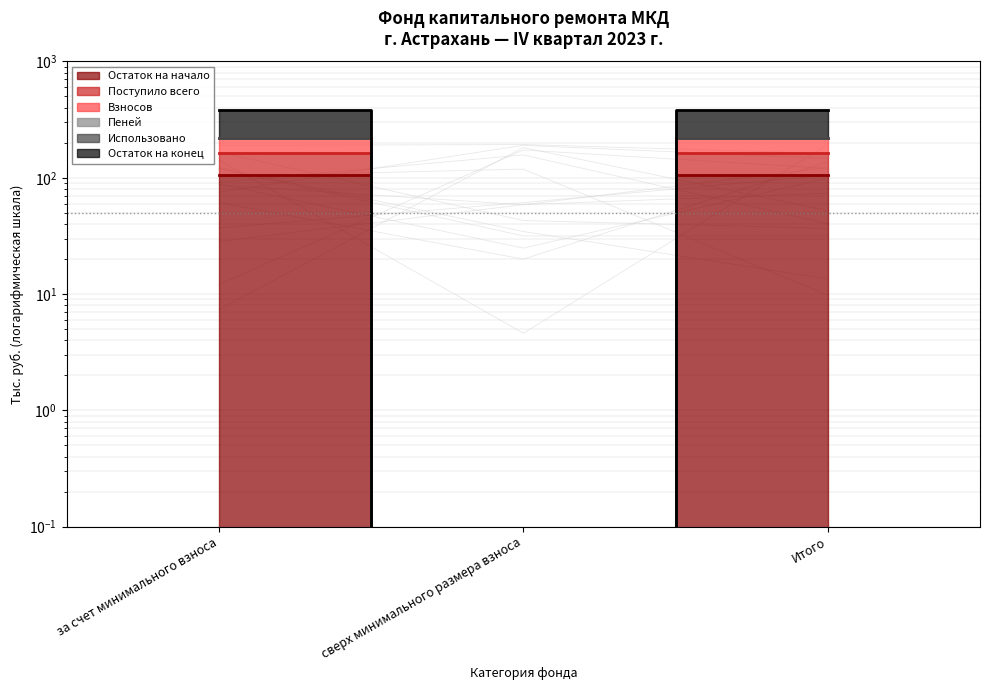

What is the average value of the Поступило всего series?

146.7